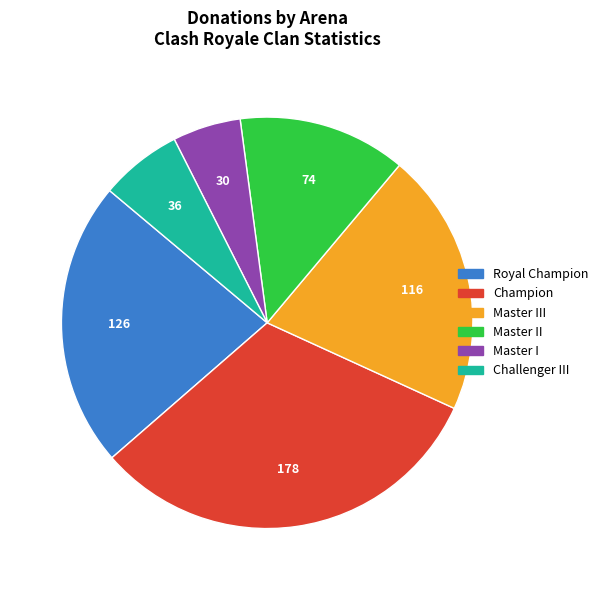

Does any single category account for the majority?

No